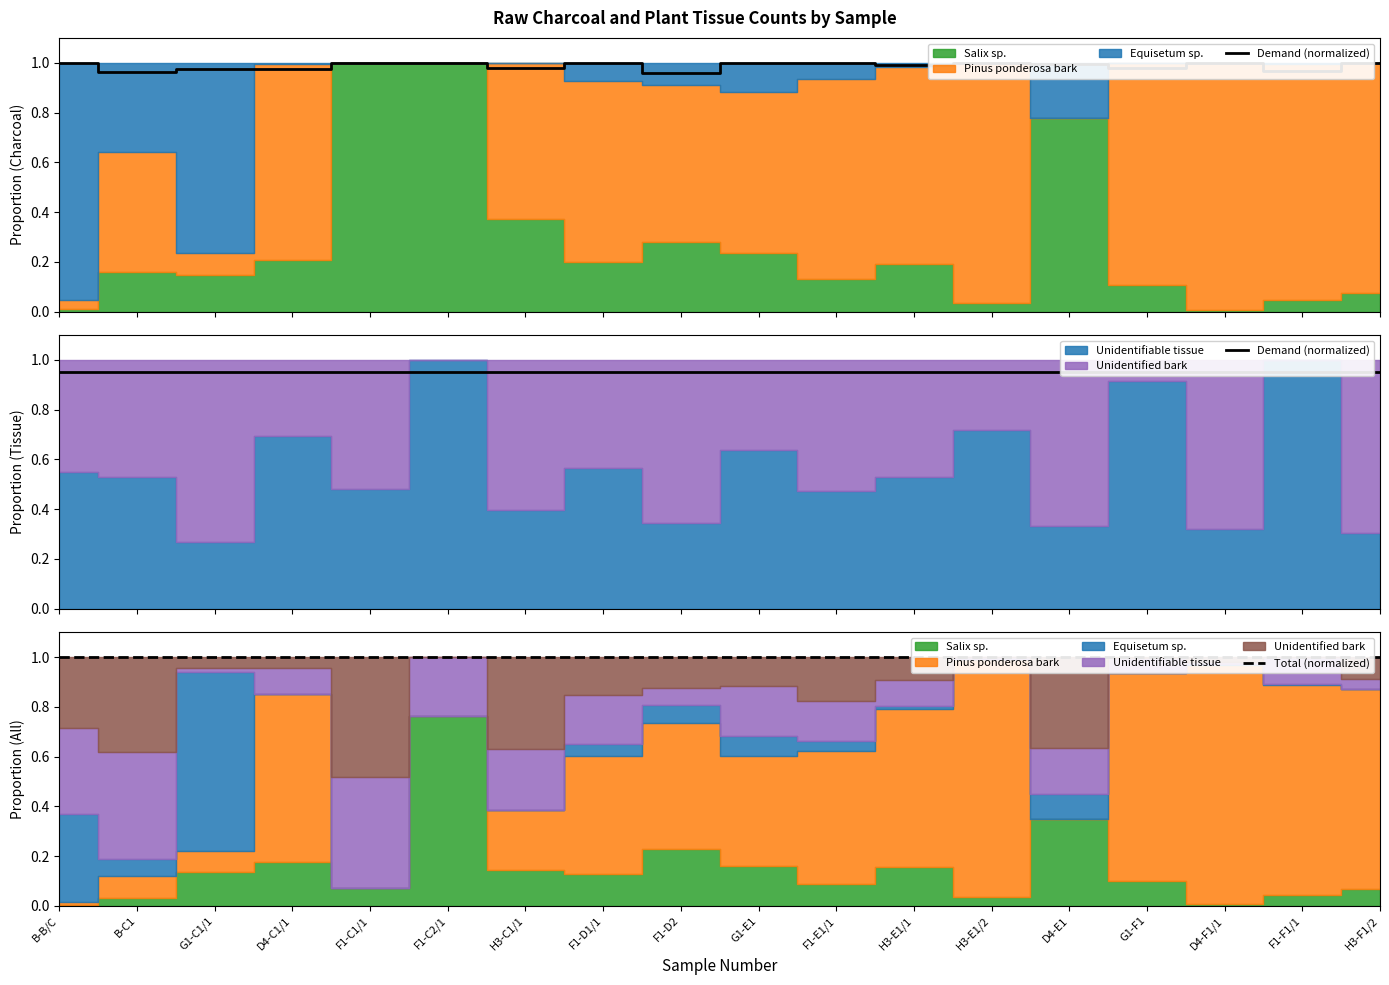

Rank the categories by Total (normalized) value from lowest to highest.

B-B/C, B-C1, G1-C1/1, D4-C1/1, F1-C1/1, F1-C2/1, H3-C1/1, F1-D1/1, F1-D2, G1-E1, F1-E1/1, H3-E1/1, H3-E1/2, D4-E1, G1-F1, D4-F1/1, F1-F1/1, H3-F1/2